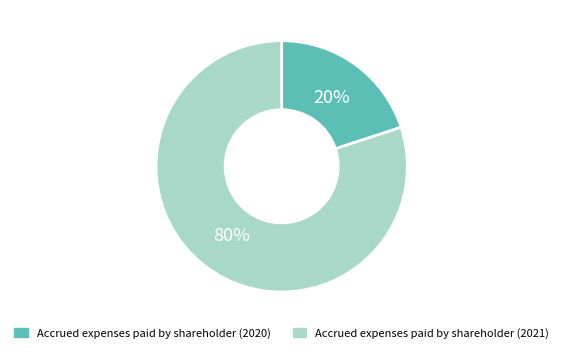

Combined, do Accrued expenses paid by shareholder (2020) and Accrued expenses paid by shareholder (2021) account for over 50%?

Yes